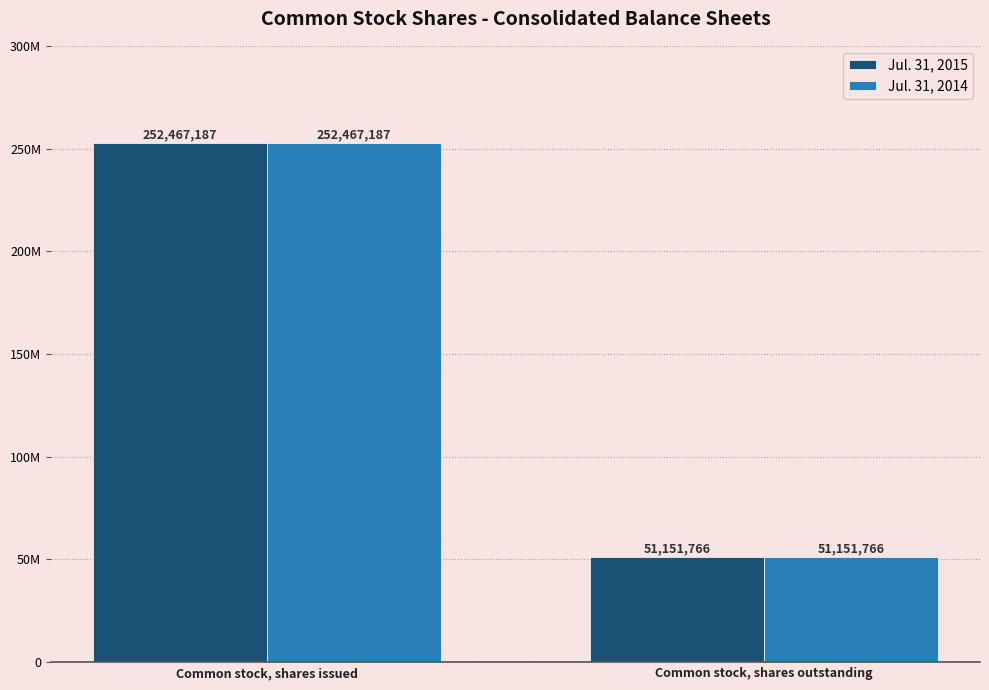

What position from the right is Common stock, shares outstanding?

1